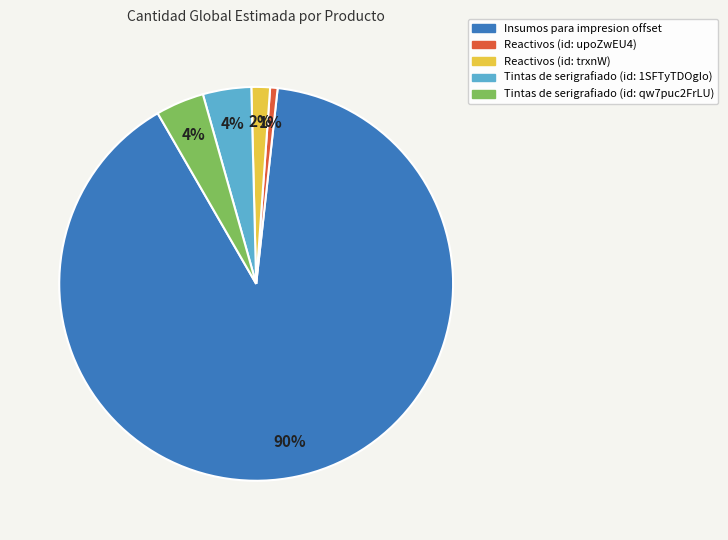

Which category has the biggest portion of the pie?

Insumos para impresion offset